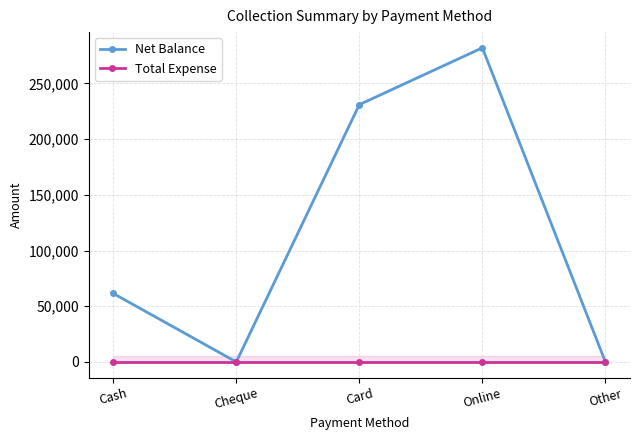

The value of Net Balance at Online is 281998. True or false?

True